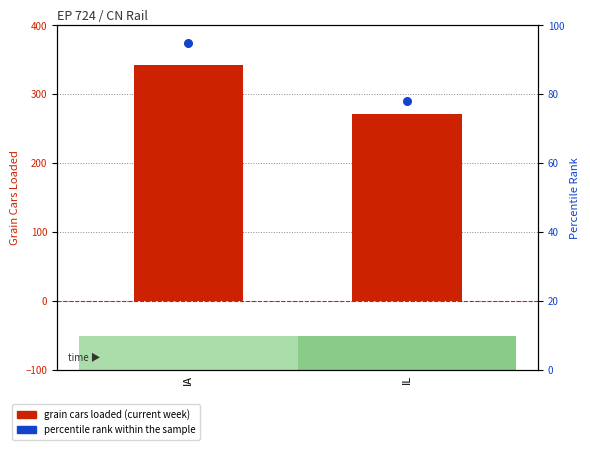

Which series has the largest Y range (max minus min)?

grain cars loaded